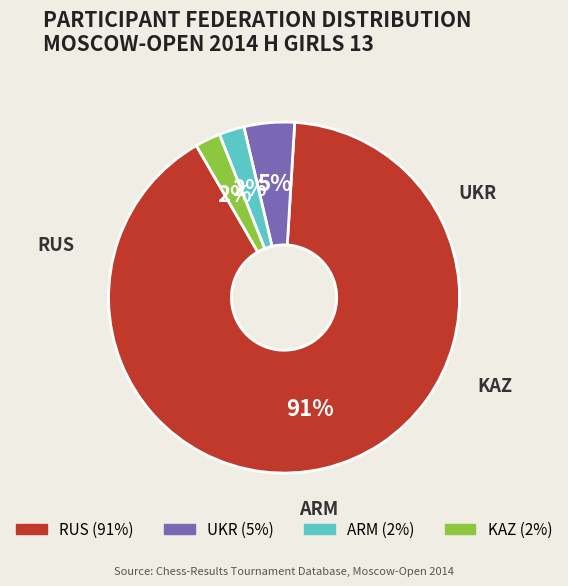

True or false: KAZ accounts for 7% of the total.

False